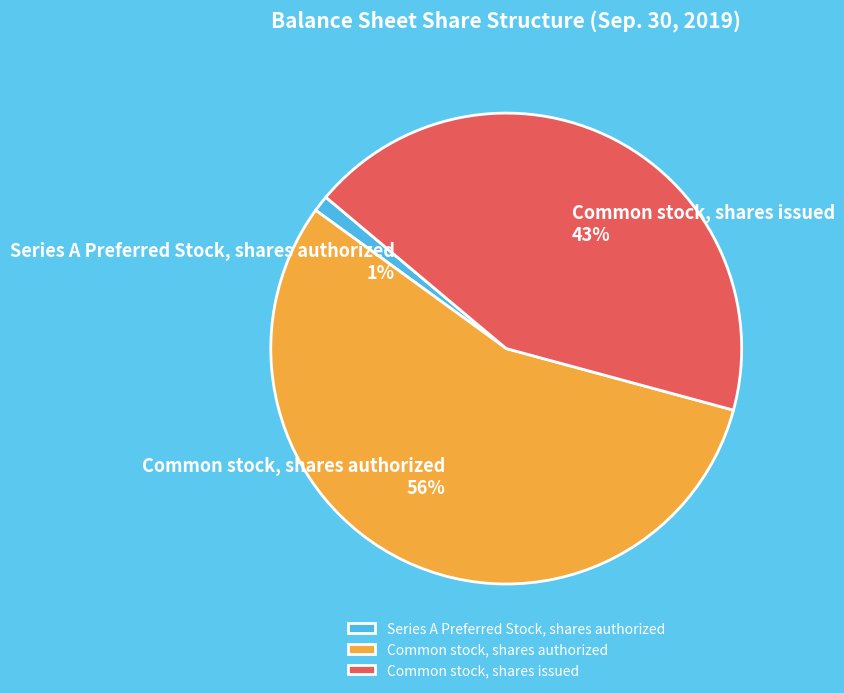

True or false: Series A Preferred Stock, shares authorized accounts for 1% of the total.

True